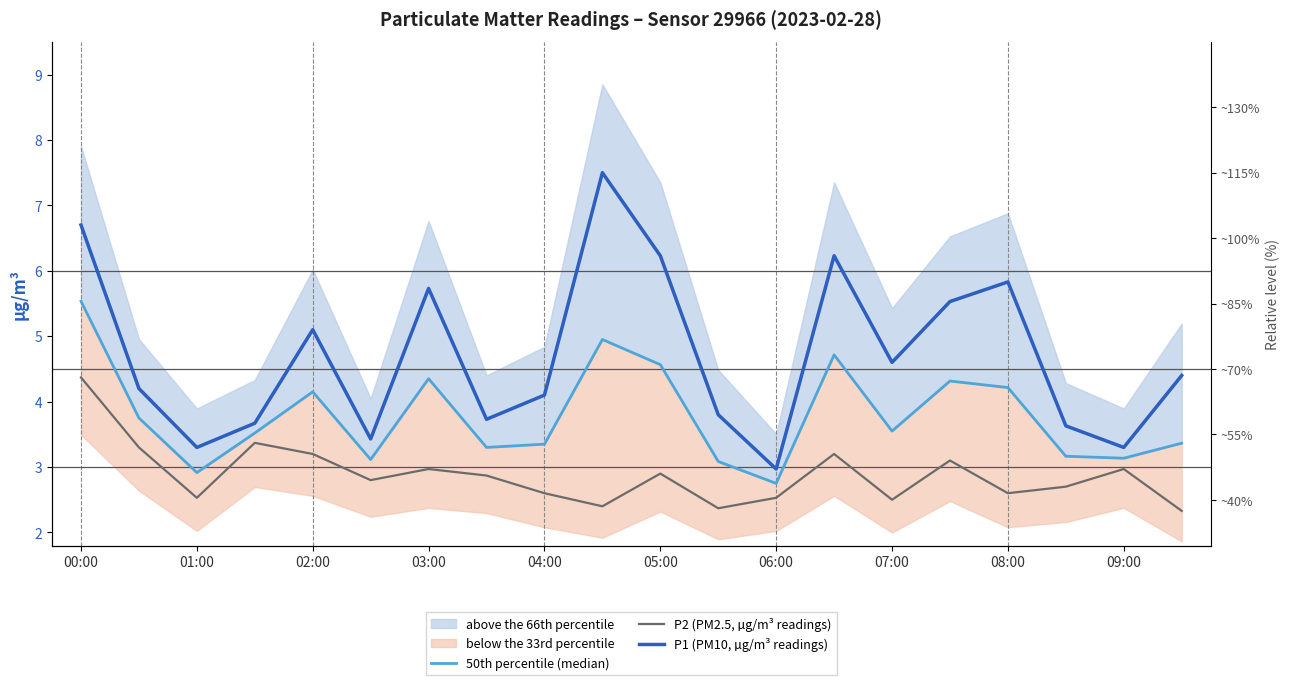

True or false: P2 (PM2.5, µg/m³ readings) and 50th percentile (median) intersect in this chart.

False